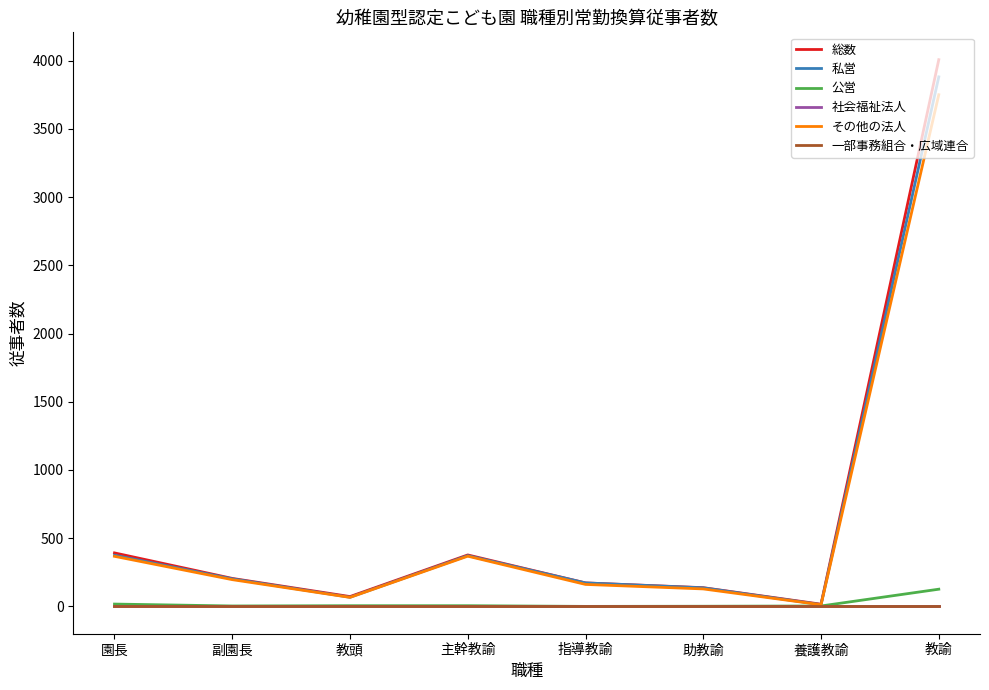

What is the total value across all series at 養護教諭?

44